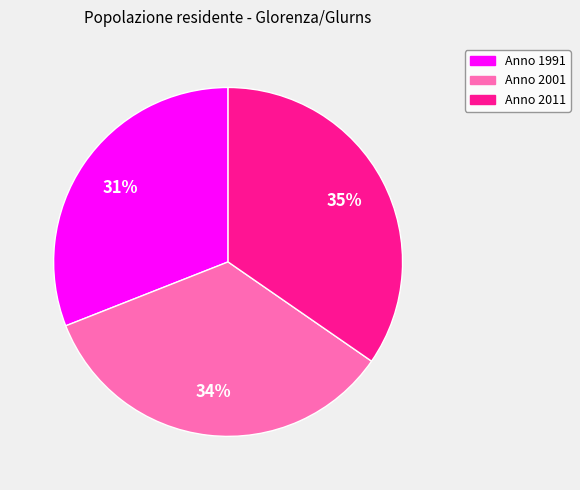

Does any single category account for the majority?

No